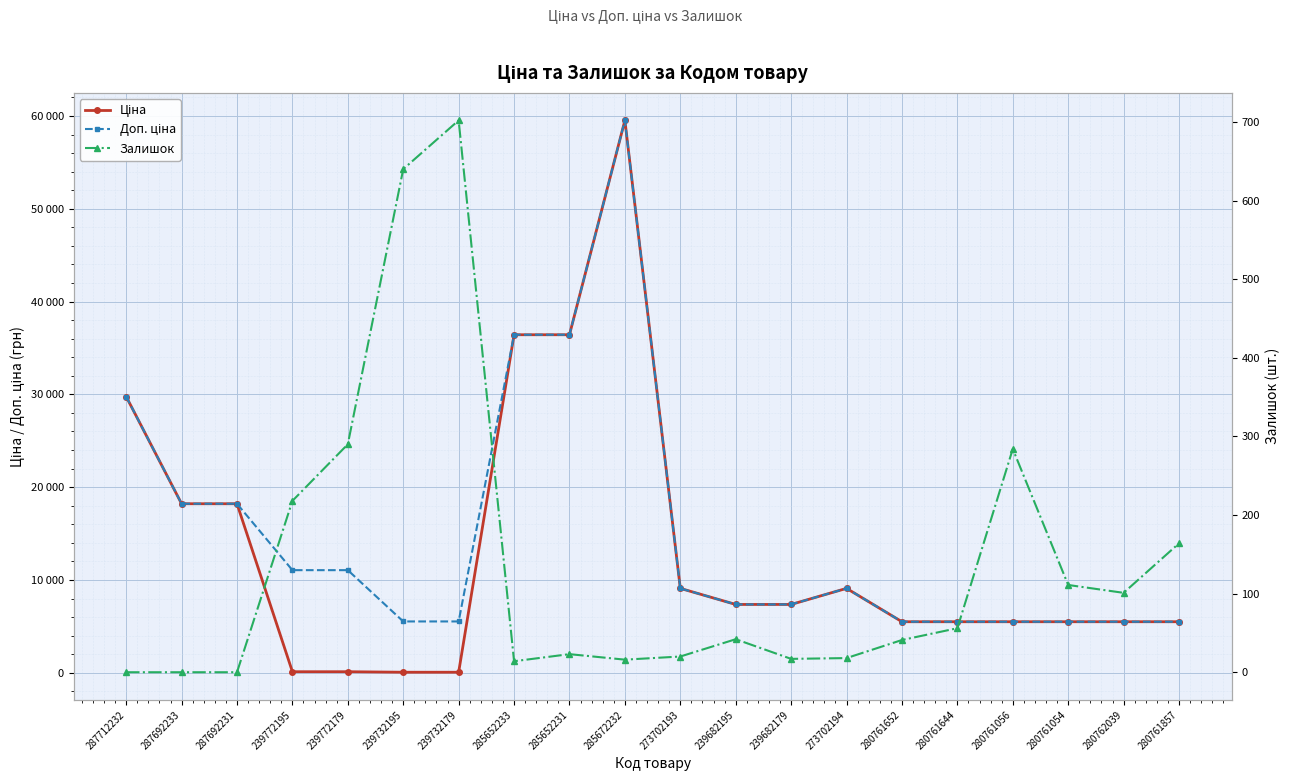

Which series has the largest total across all categories?

Доп. ціна